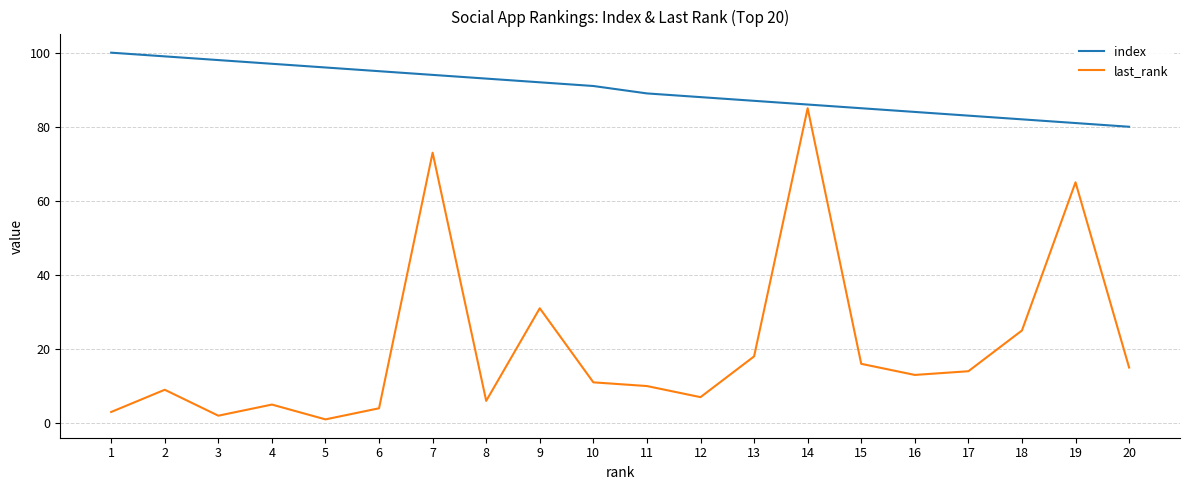

True or false: index has a value of 40 at 7.

False